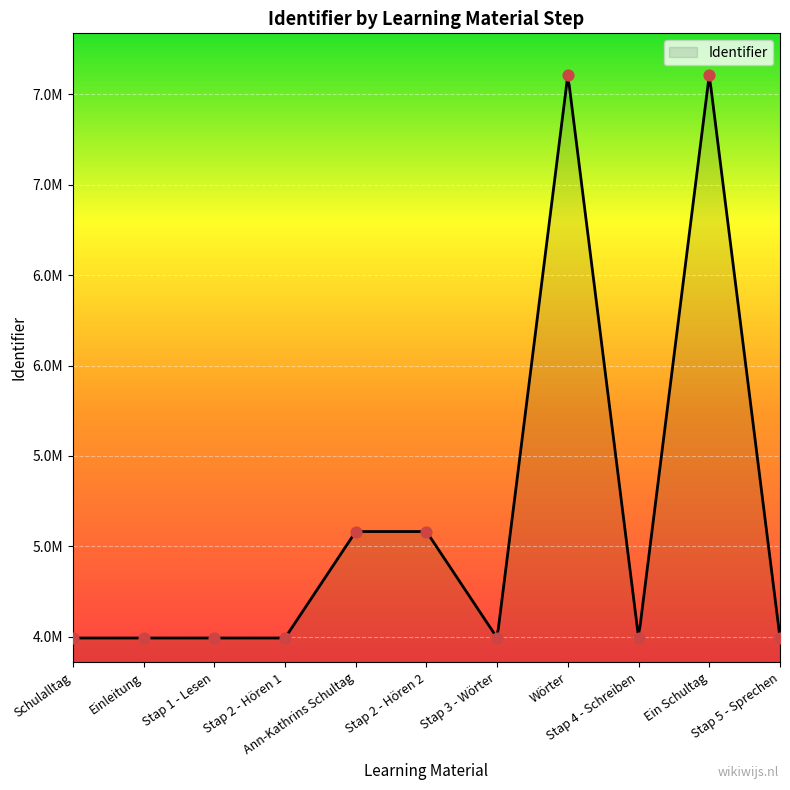

What is the change in value from Stap 2 - Hören 1 to Ann-Kathrins Schultag?

+588946